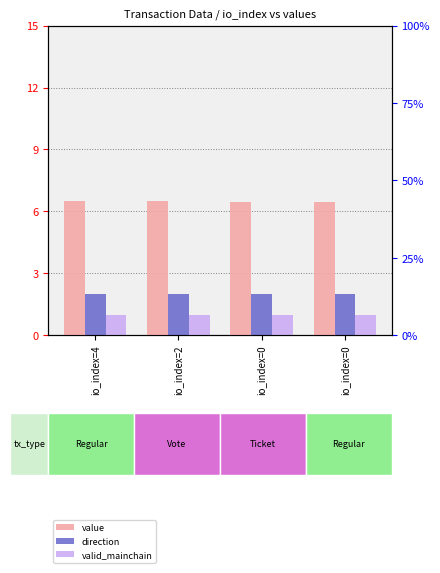

How many value values are between 6 and 7?

4